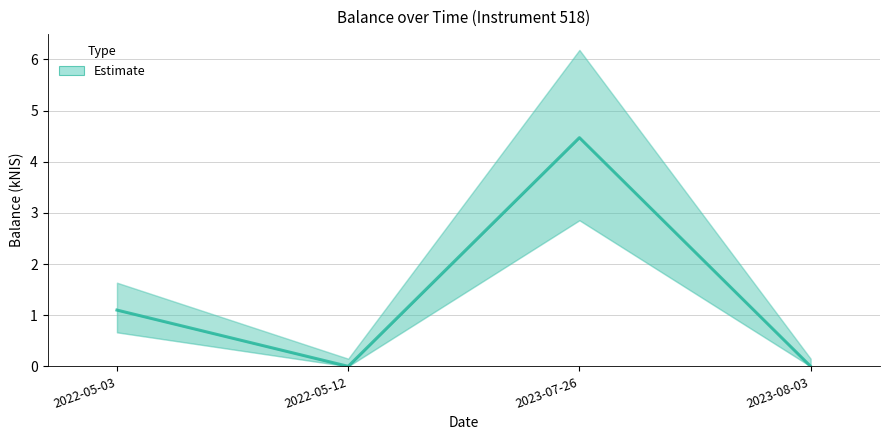

What is the difference between the values at 2022-05-03 and 2022-05-12?

1.1